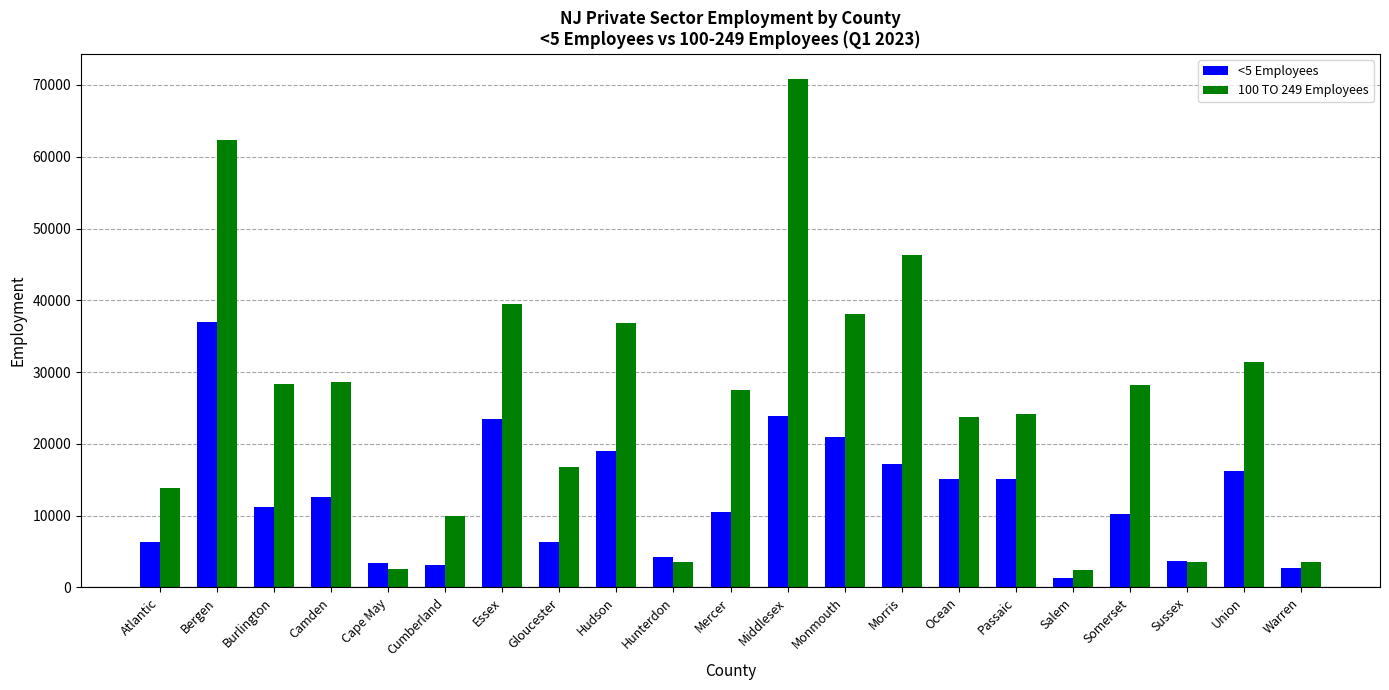

Rank the series by their maximum value, from lowest to highest.

<5 Employees, 100 TO 249 Employees